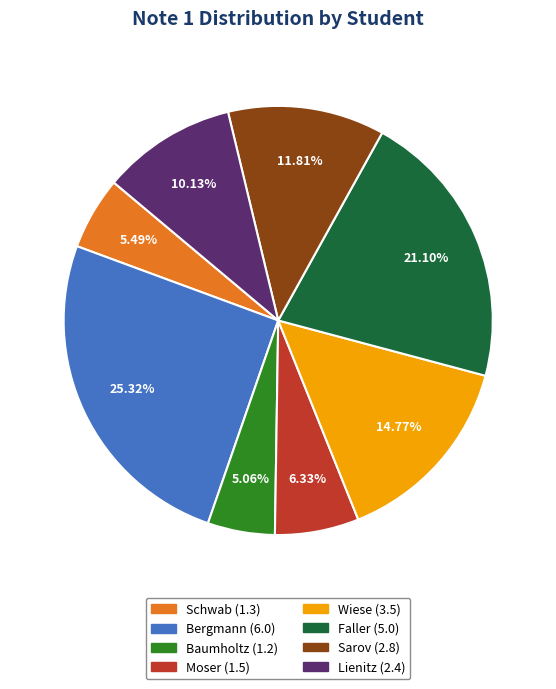

To the nearest percent, what is the difference between the largest and smallest slice percentages?

20%